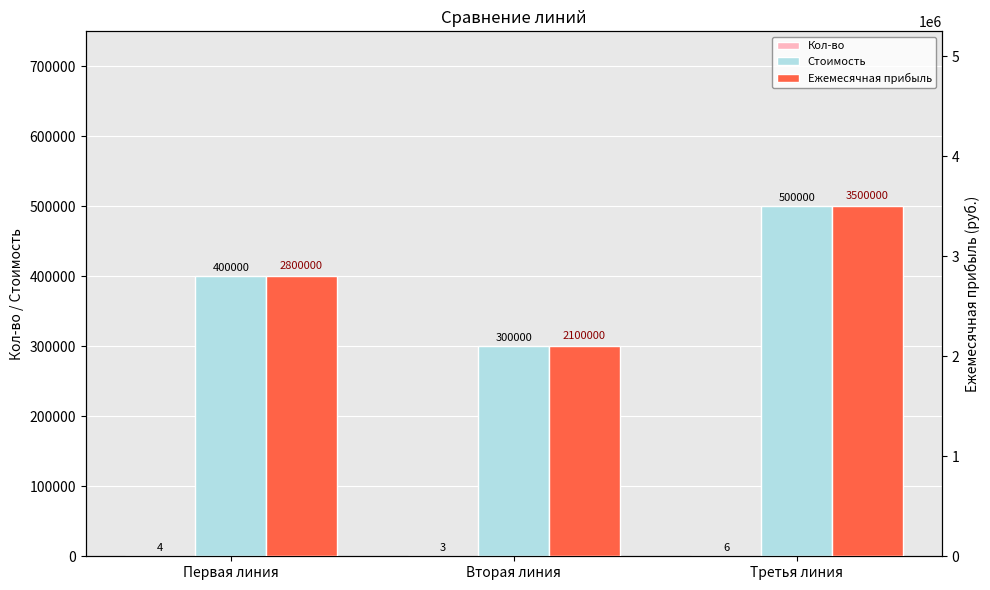

What is the spread (max minus min) of values at Третья линия?

3499994